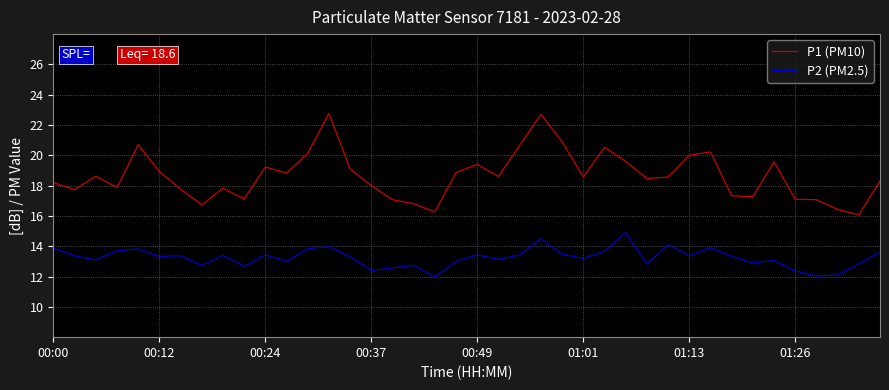

True or false: P1 (PM10) and P2 (PM2.5) intersect in this chart.

False